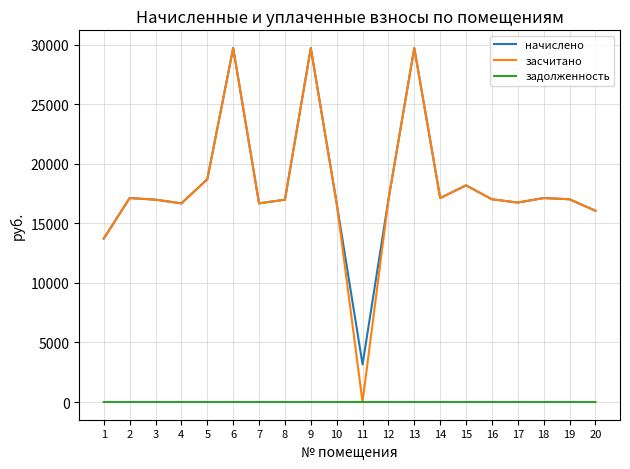

True or false: начислено and задолженность intersect in this chart.

False